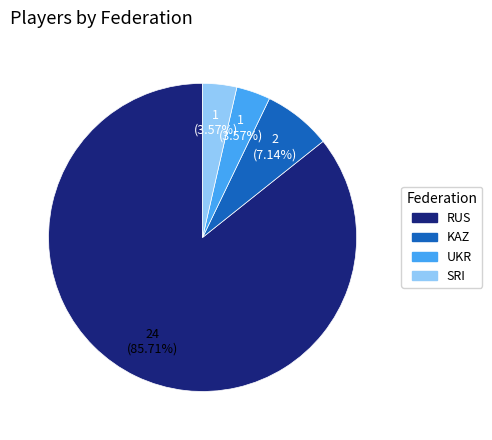

To the nearest percent, what is the difference between the KAZ and SRI slice percentages?

4%